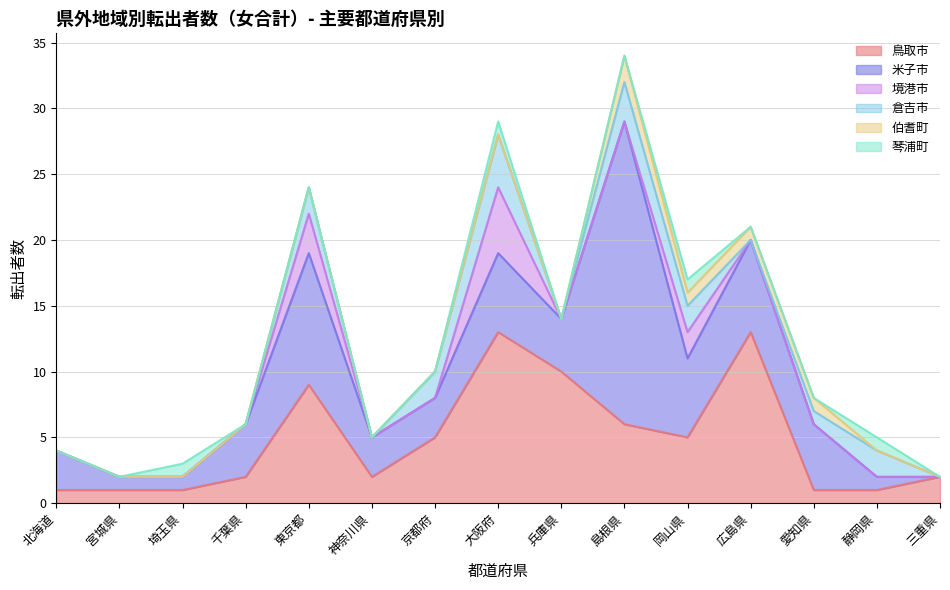

How many 伯耆町 values are between 0 and 1?

14